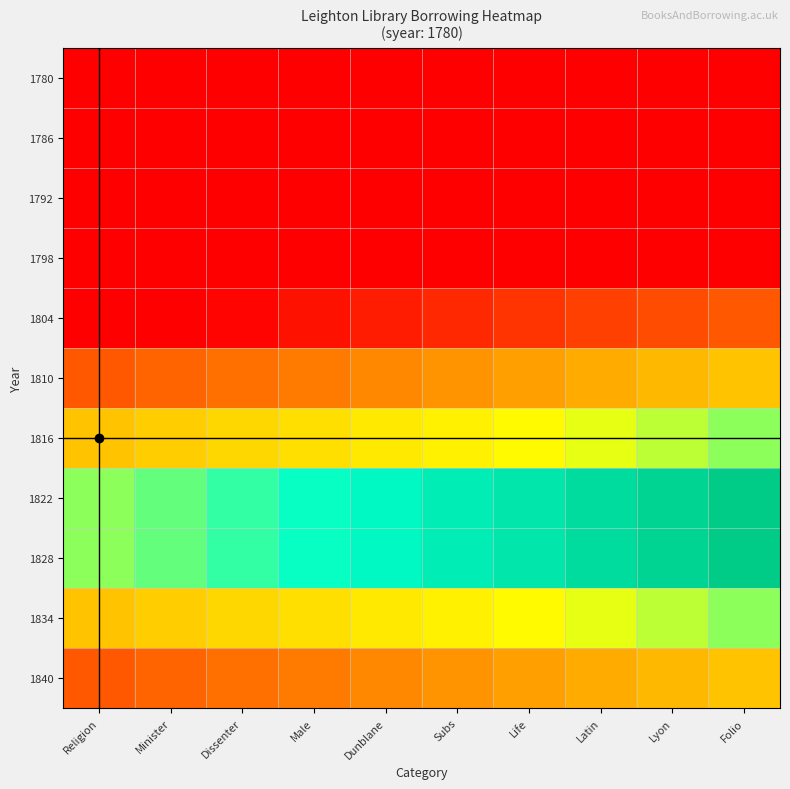

At which category is the sum across all series the highest?

Folio